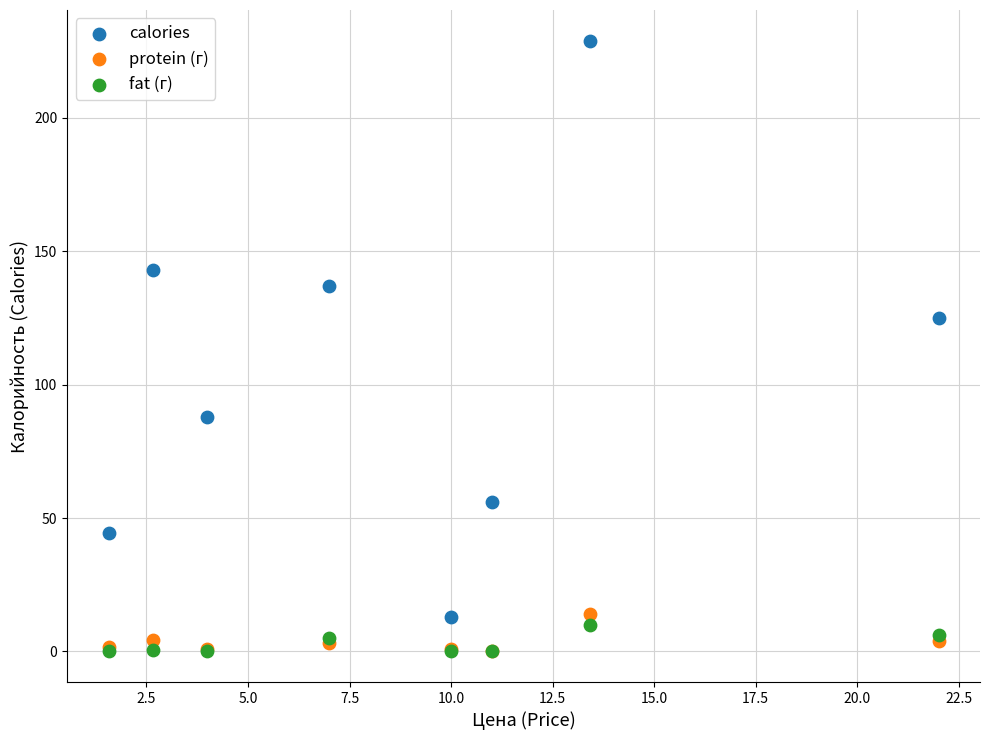

Across all series, what Y value is closest to 114?

125.0